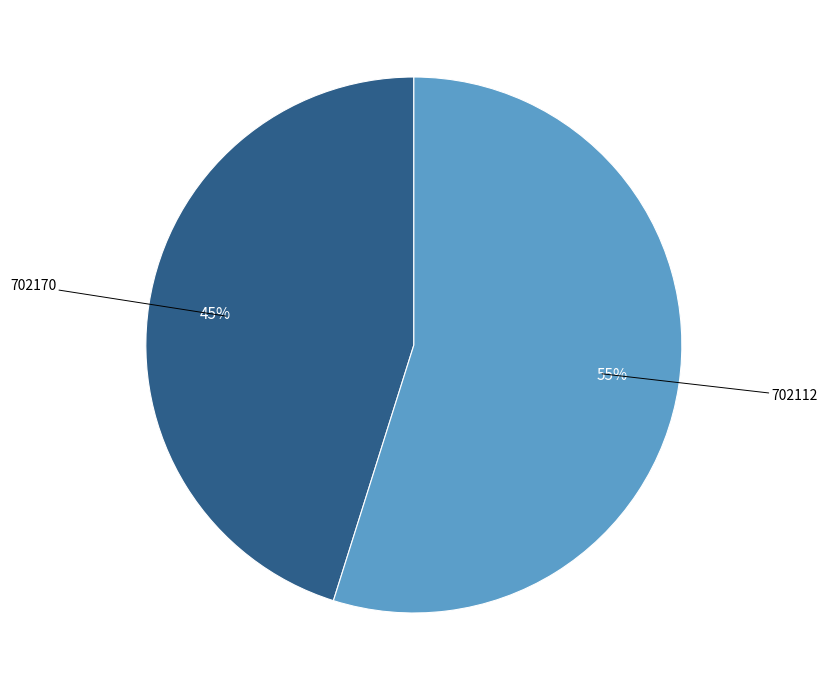

Which has a higher value, 702112 or 702170?

702112